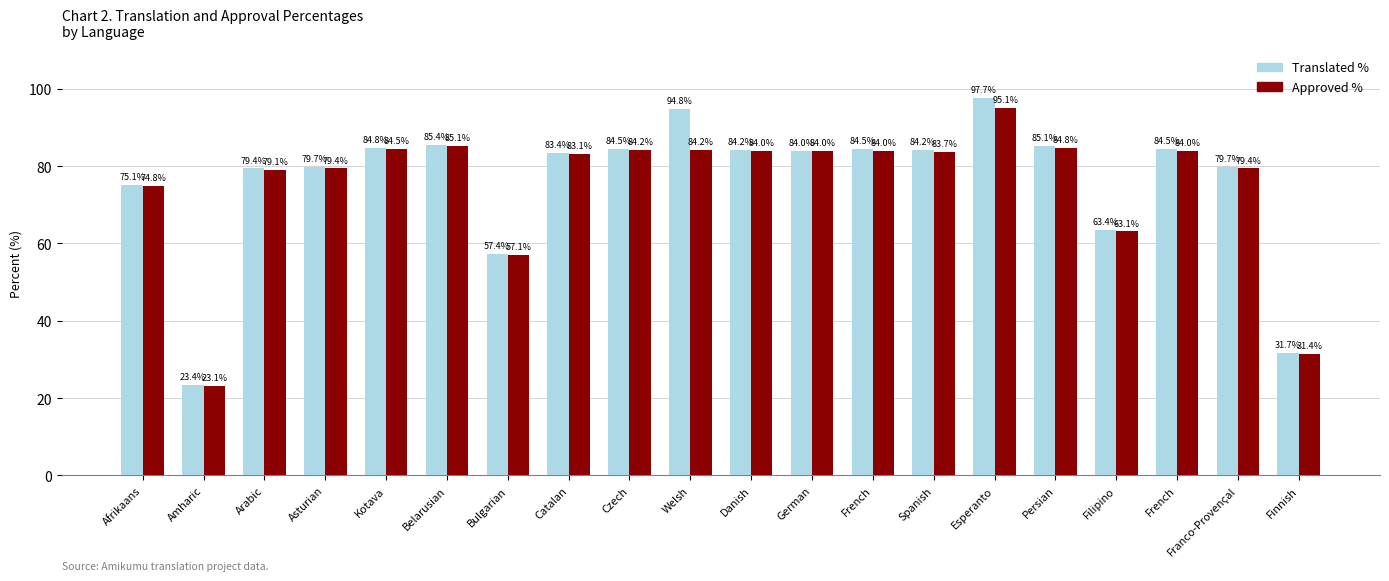

Are the bars horizontal?

No